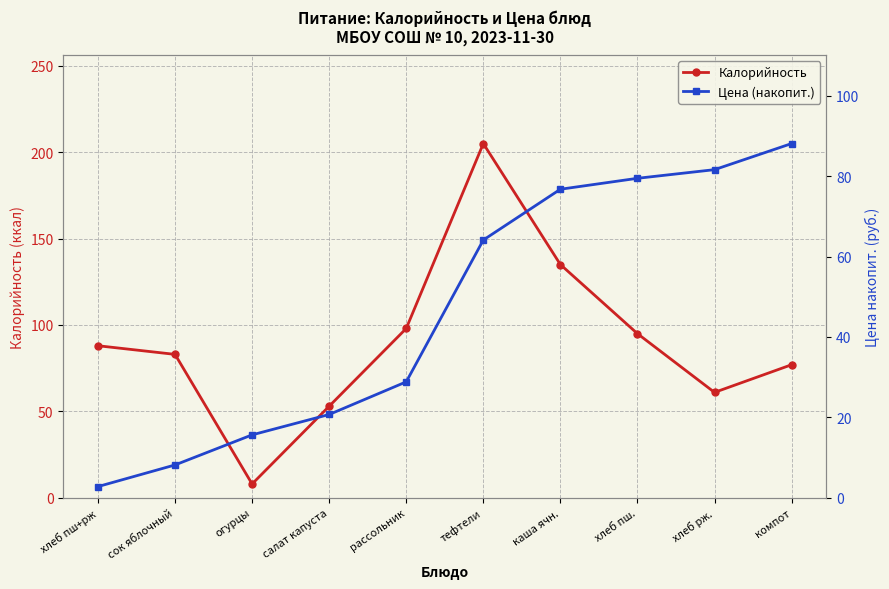

Reading left to right, list all the values displayed in this chart.

Калорийность: хлеб пш+рж=88.0	сок яблочный=83.0	огурцы=8.0	салат капуста=53.0	рассольник=98.0	тефтели=205.0	каша ячн.=135.0	хлеб пш.=95.0	хлеб рж.=61.0	компот=77.0
Цена (накопит.): хлеб пш+рж=2.8	сок яблочный=8.2	огурцы=15.7	салат капуста=20.7	рассольник=28.8	тефтели=64.1	каша ячн.=76.7	хлеб пш.=79.5	хлеб рж.=81.6	компот=88.1